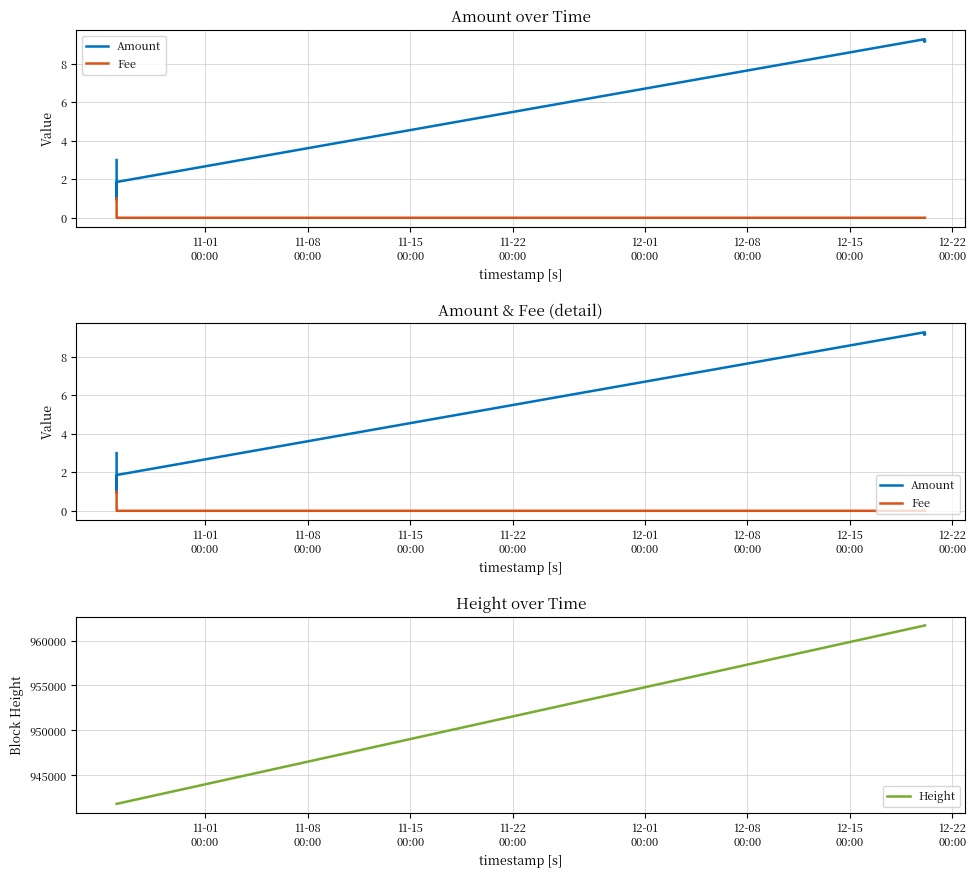

Which series has the largest total across all categories?

Height